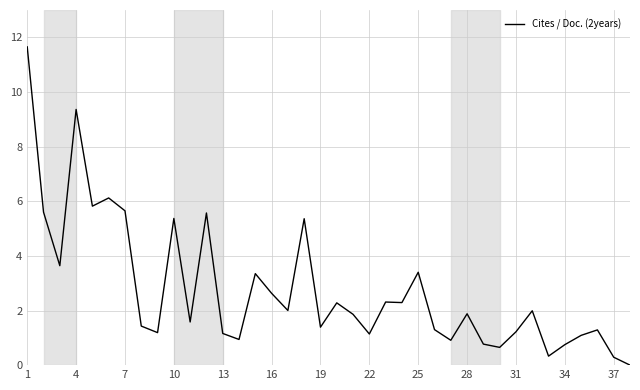

What is the maximum value shown in the chart?

11.7